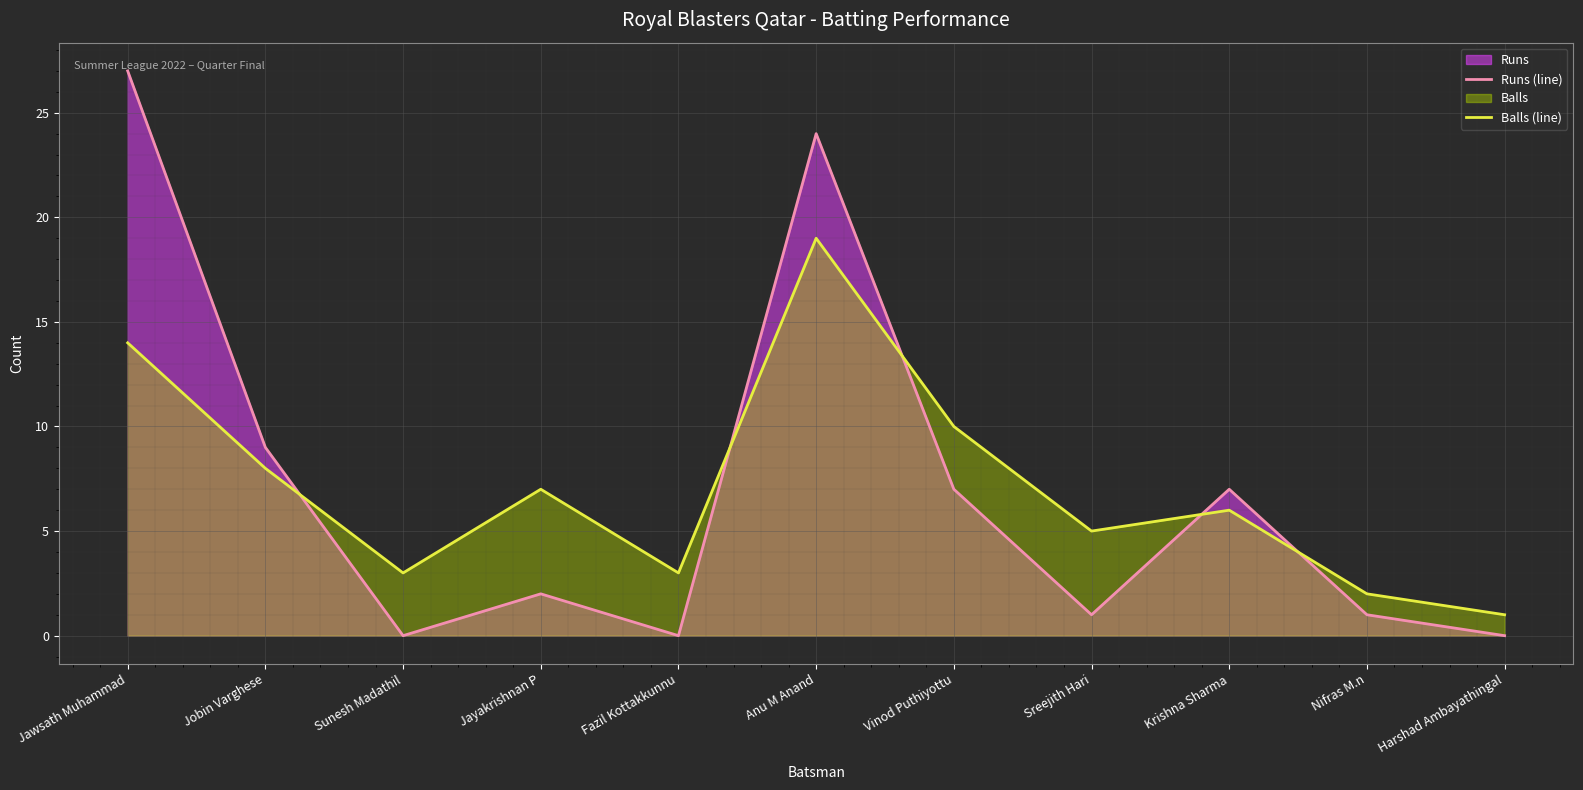

Which series has the widest spread of values?

Runs (line)